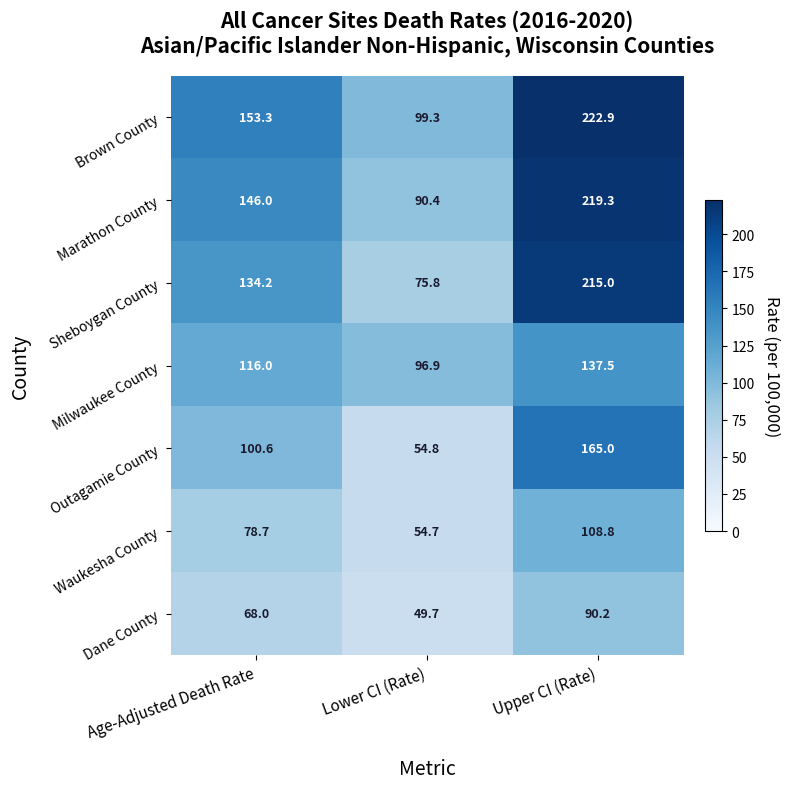

What is the difference between the highest and lowest values at Lower CI (Rate)?

49.6